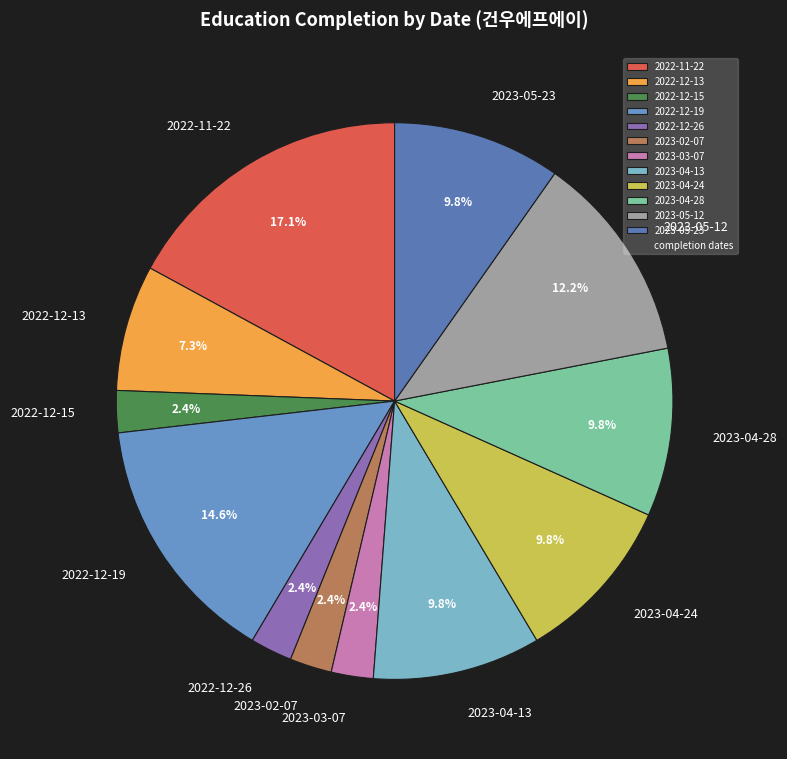

Does 2023-04-24 account for over 50% of the chart?

No